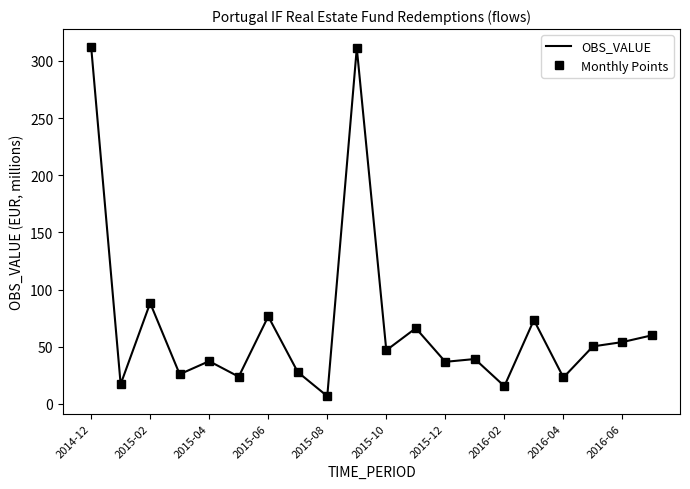

True or false: Monthly Points and OBS_VALUE cross at least once.

False